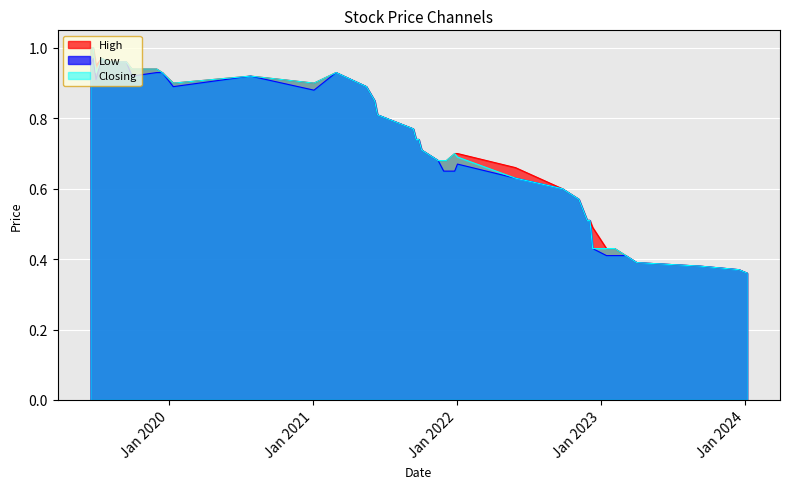

How many interior local valleys does the Low series have?

4